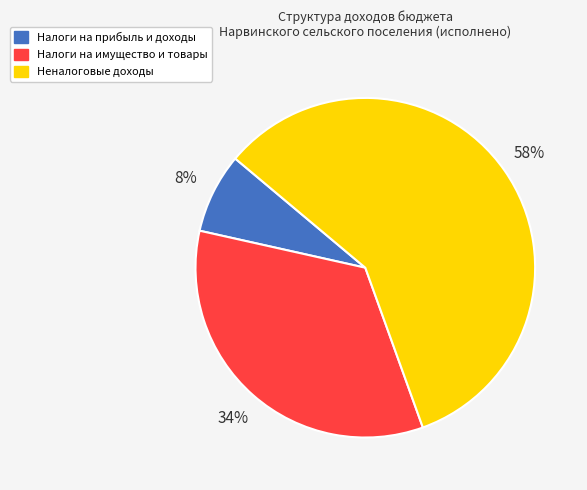

How many segments does this pie chart have?

3